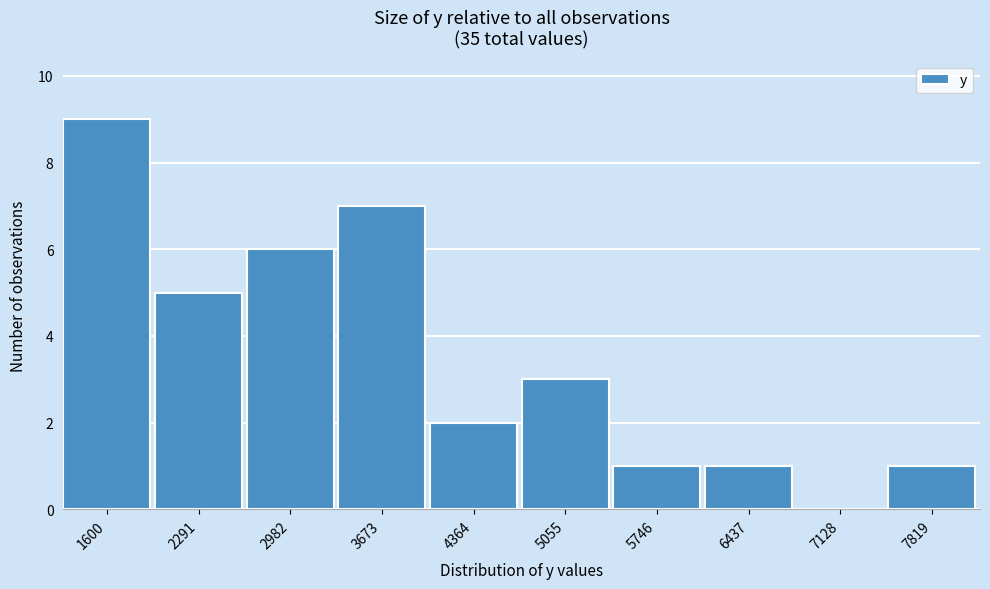

Reading right to left, transcribe all the data shown in this chart.

7819=1	7128=0	6437=1	5746=1	5055=3	4364=2	3673=7	2982=6	2291=5	1600=9